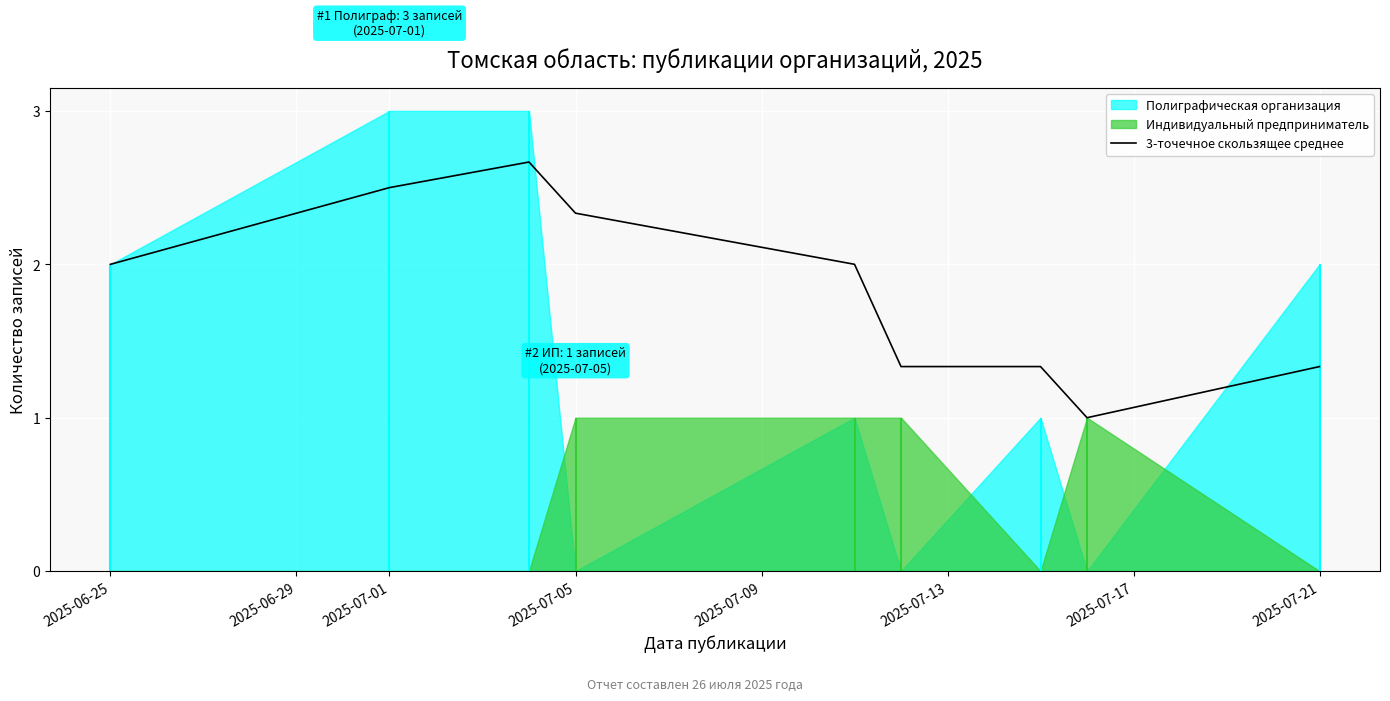

What is the lowest value of the 3-точечное скользящее среднее series?

1.0